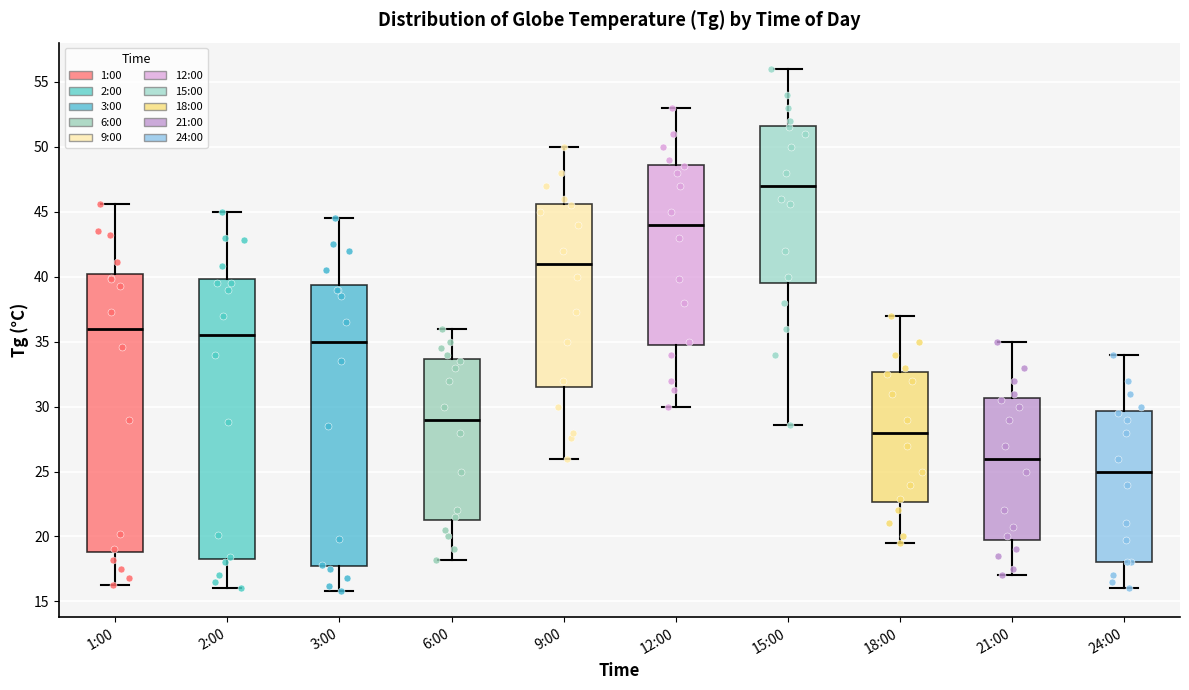

Reading left to right, transcribe this box plot: for each box, give where its median line is, the range the box spans, and where its two whiskers end, as read against the y-axis. The values are not printed on the chart, so give them approximately, as read against the axis.

1:00: median 36.0, box 19.0 to 40.0, whiskers 16.5 to 45.5
2:00: median 35.5, box 18.5 to 40.0, whiskers 16.0 to 45.0
3:00: median 35.0, box 17.5 to 39.5, whiskers 16.0 to 44.5
6:00: median 29.0, box 21.5 to 33.5, whiskers 18.0 to 36.0
9:00: median 41.0, box 31.5 to 45.5, whiskers 26.0 to 50.0
12:00: median 44.0, box 35.0 to 48.5, whiskers 30.0 to 53.0
15:00: median 47.0, box 39.5 to 51.5, whiskers 28.5 to 56.0
18:00: median 28.0, box 22.5 to 32.5, whiskers 19.5 to 37.0
21:00: median 26.0, box 20.0 to 30.5, whiskers 17.0 to 35.0
24:00: median 25.0, box 18.0 to 29.5, whiskers 16.0 to 34.0